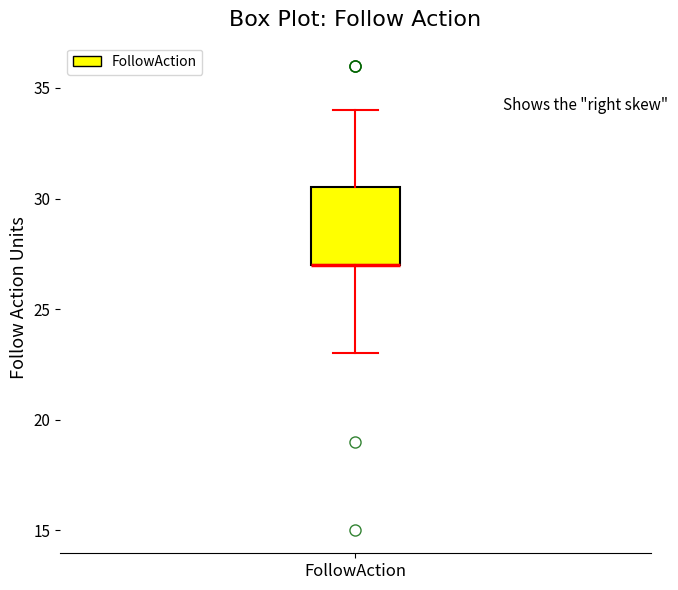

Where does the lower whisker of the box for FollowAction end on the y-axis? The values are not printed on the chart, so give them approximately, as read against the axis.

23.0